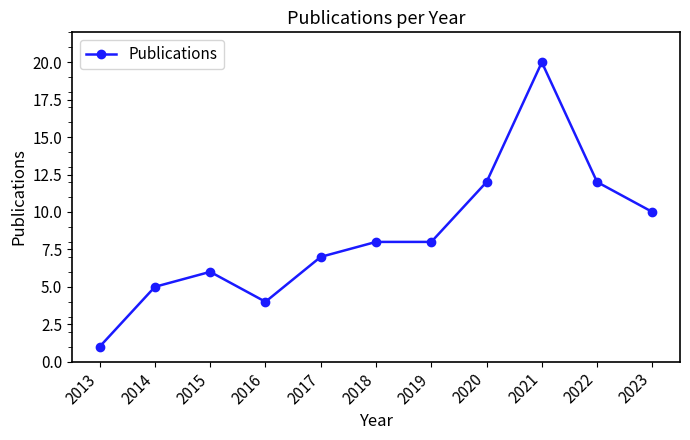

How many values are below 8?

5